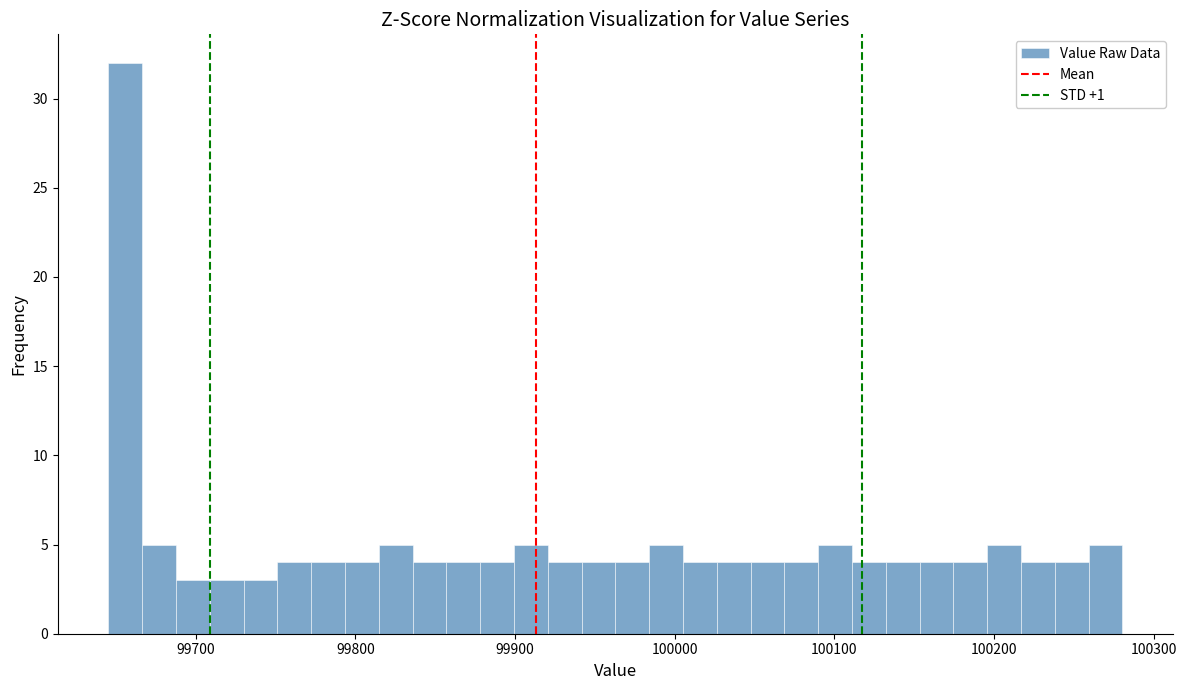

Around what value on the x-axis is the tallest bar? Give the approximate position of its centre, as read against the axis.

99660